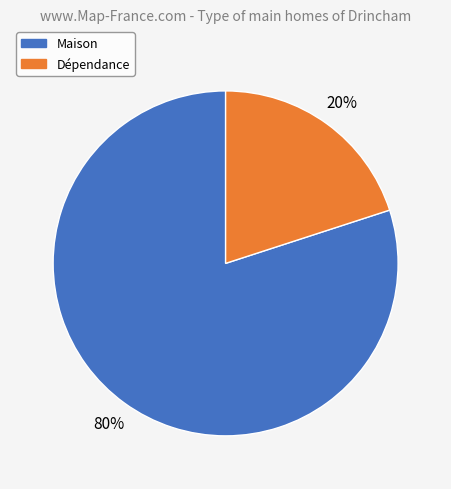

Count the number of slices in the pie.

2